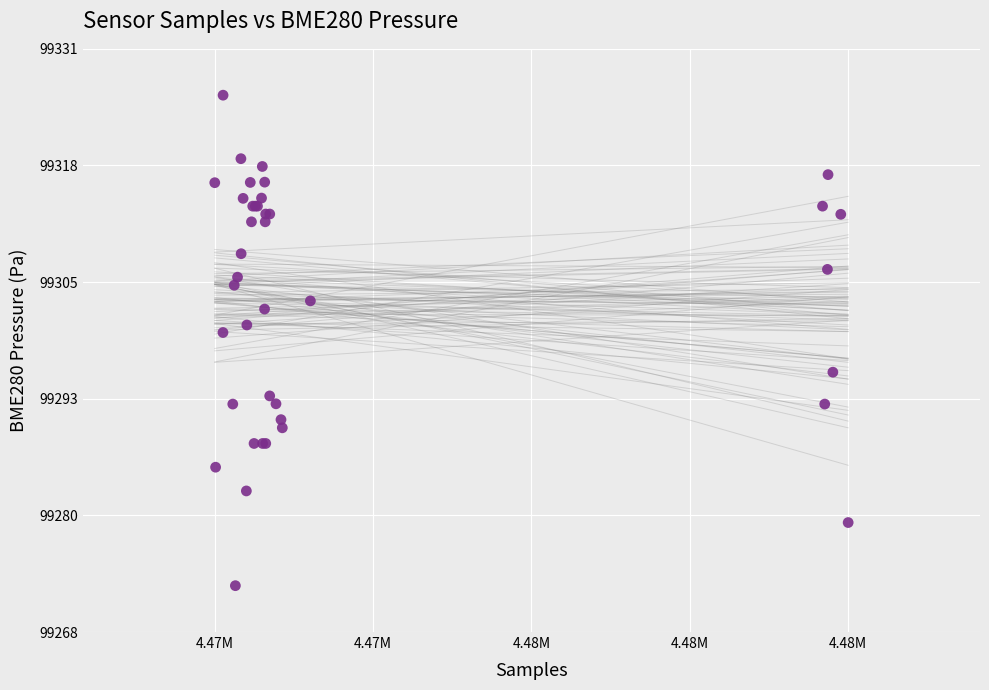

What Y value in the scatter plot is closest to 99299?

99300.1